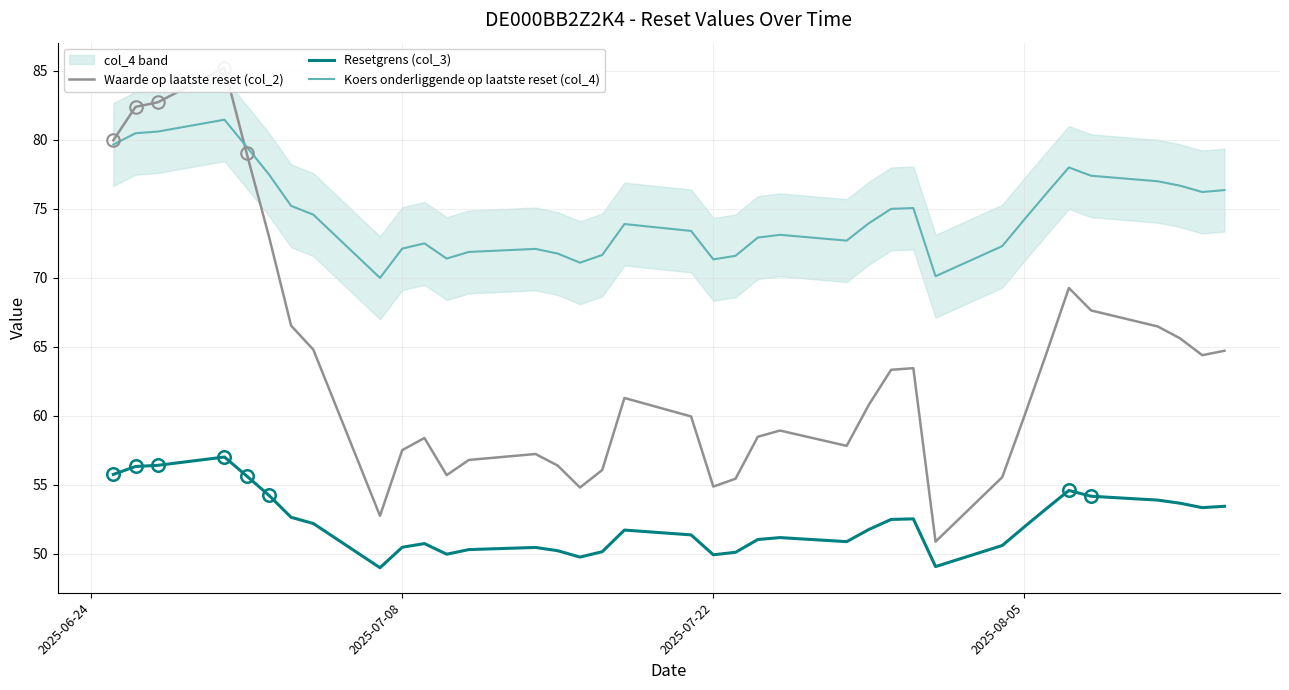

What is the minimum value for Resetgrens (col_3)?

49.0